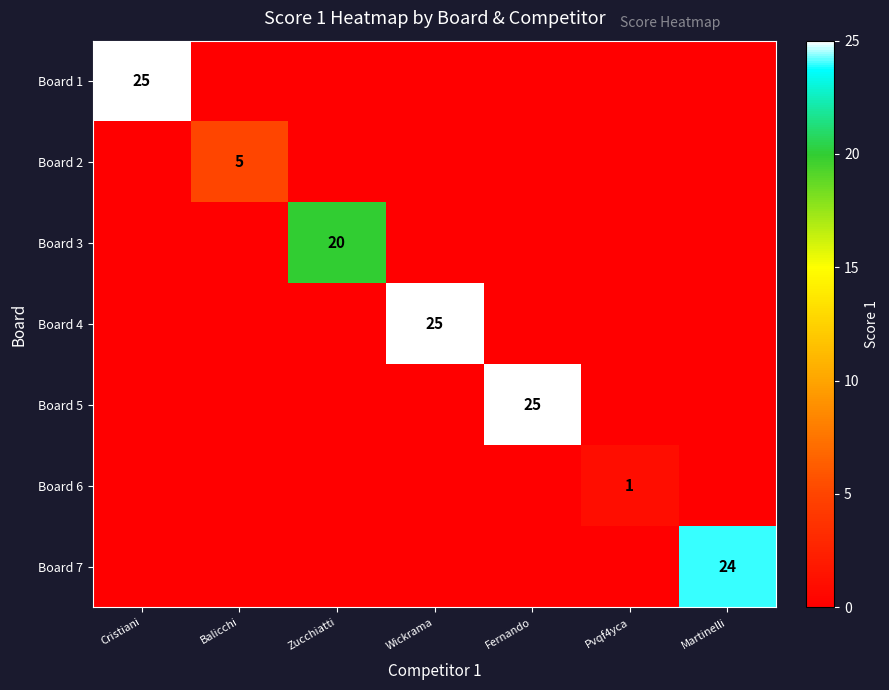

True or false: Board 4 has a value of 25 at Wickrama.

True